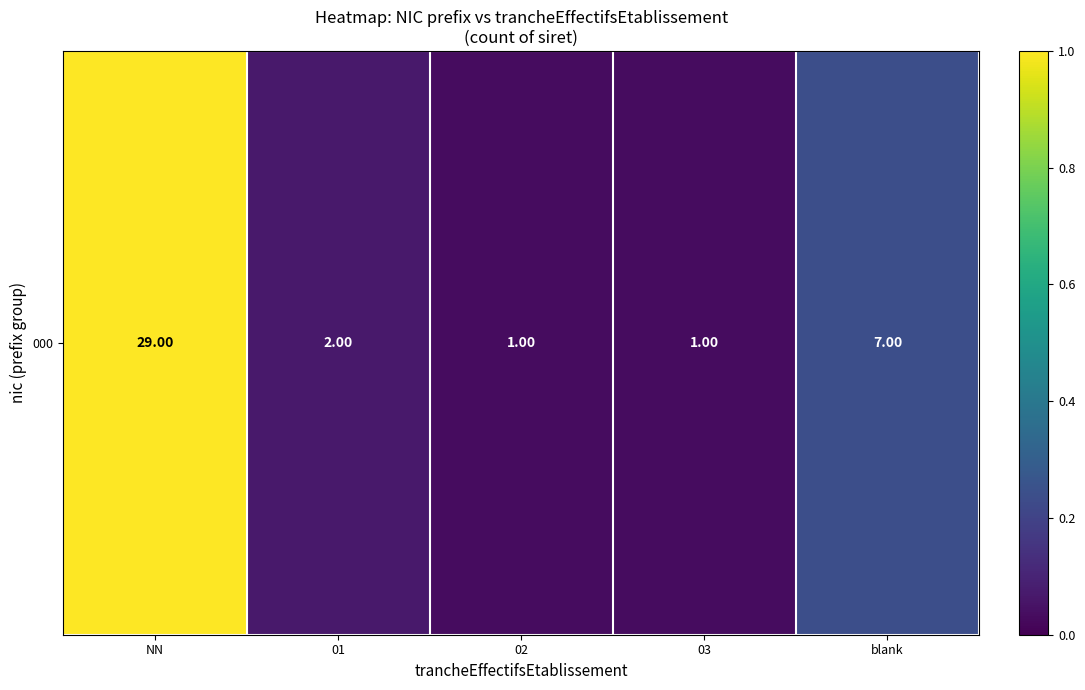

The value at 01 is 0.1. True or false?

True